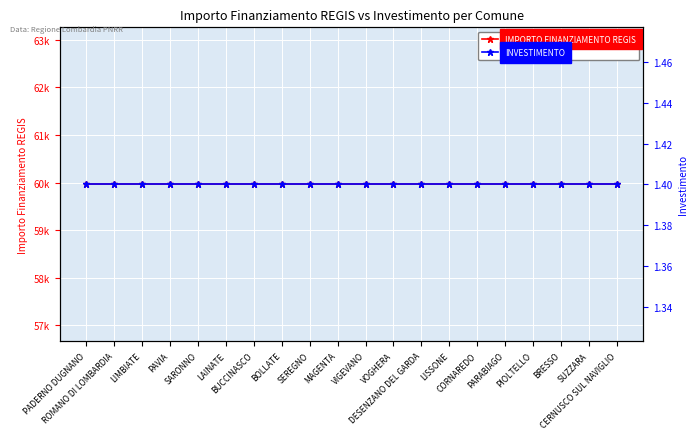

Which series changed the most between ROMANO DI LOMBARDIA and LISSONE?

IMPORTO FINANZIAMENTO REGIS